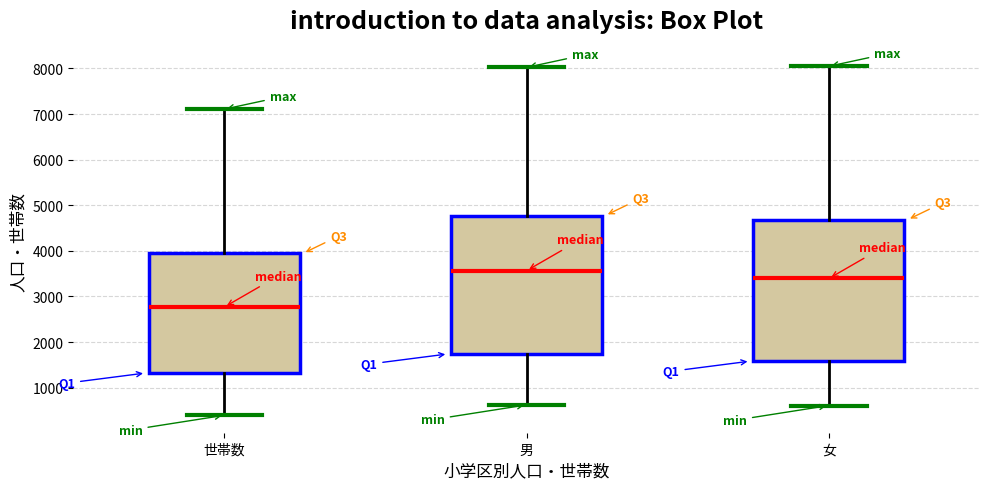

Where is the lower edge of the box for 女 on the y-axis? The values are not printed on the chart, so give them approximately, as read against the axis.

1600